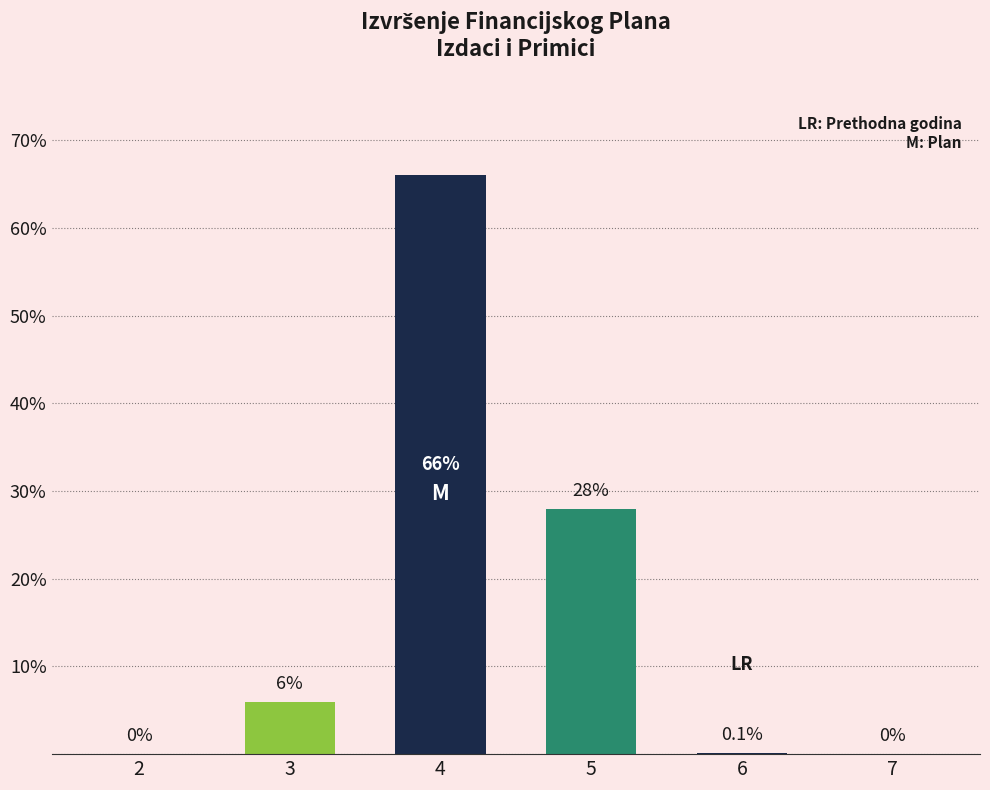

Are the bars grouped side by side (vs. stacked)?

No